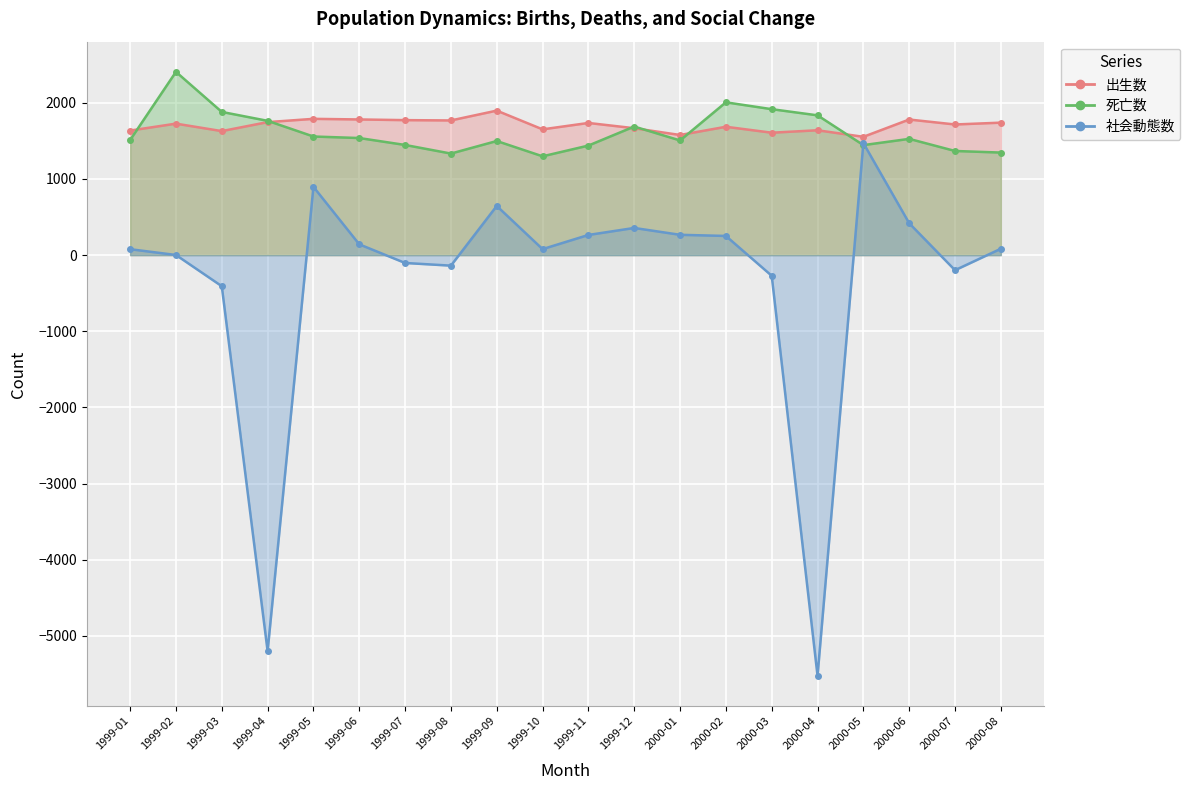

What is the spread (max minus min) of values at 2000-07?

1914